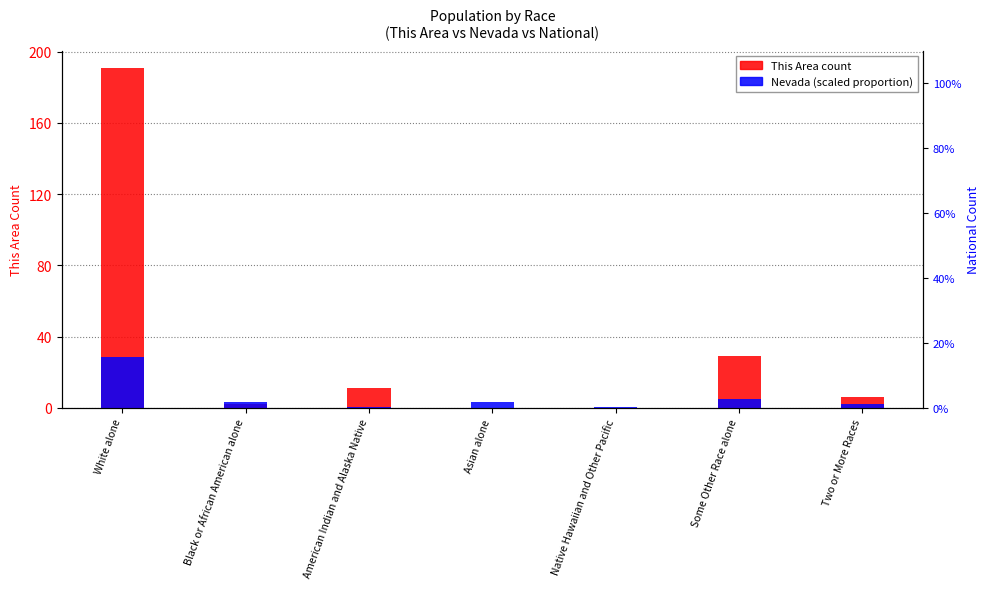

How many series are shown in this chart?

2